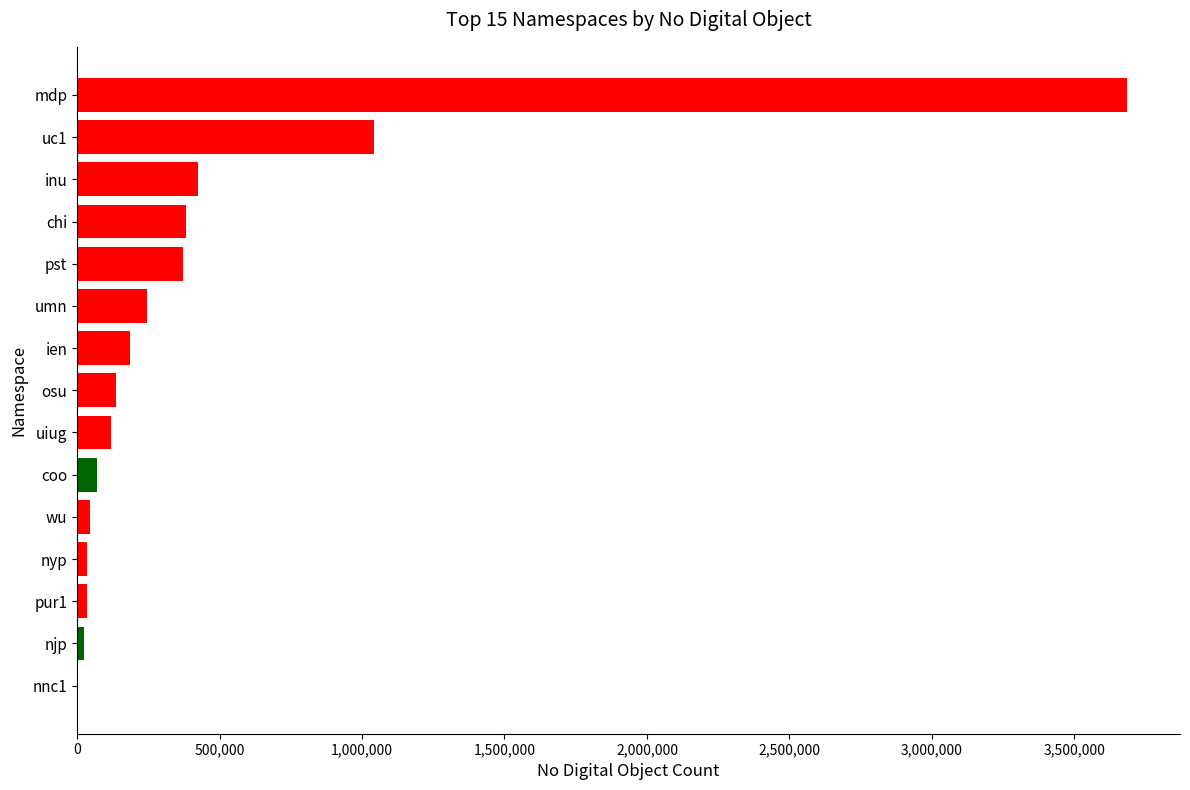

What is the sum of all values?

6812317